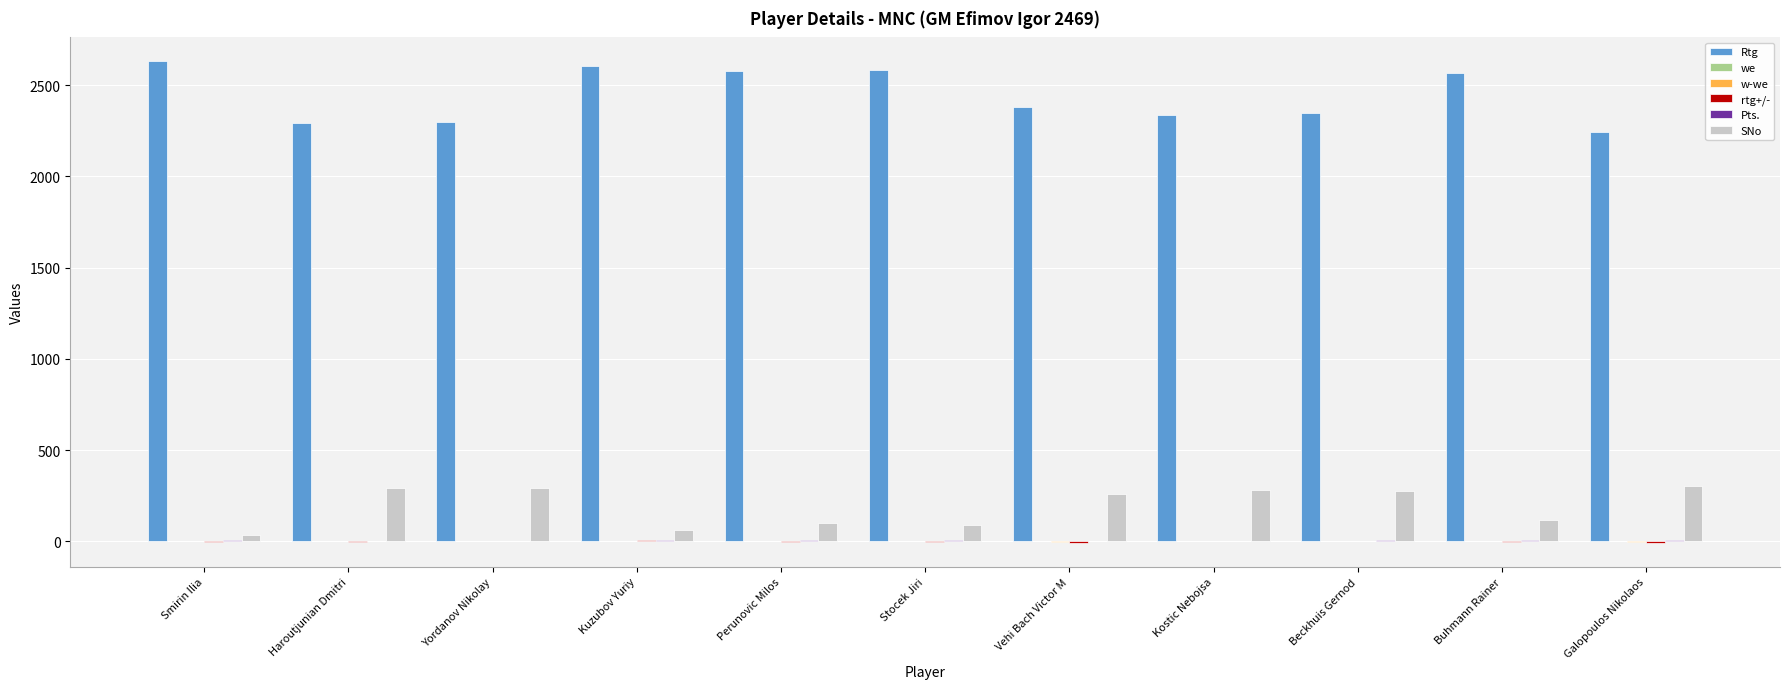

Is the value of SNo at Stocek Jiri greater than the value of Rtg at Buhmann Rainer?

No